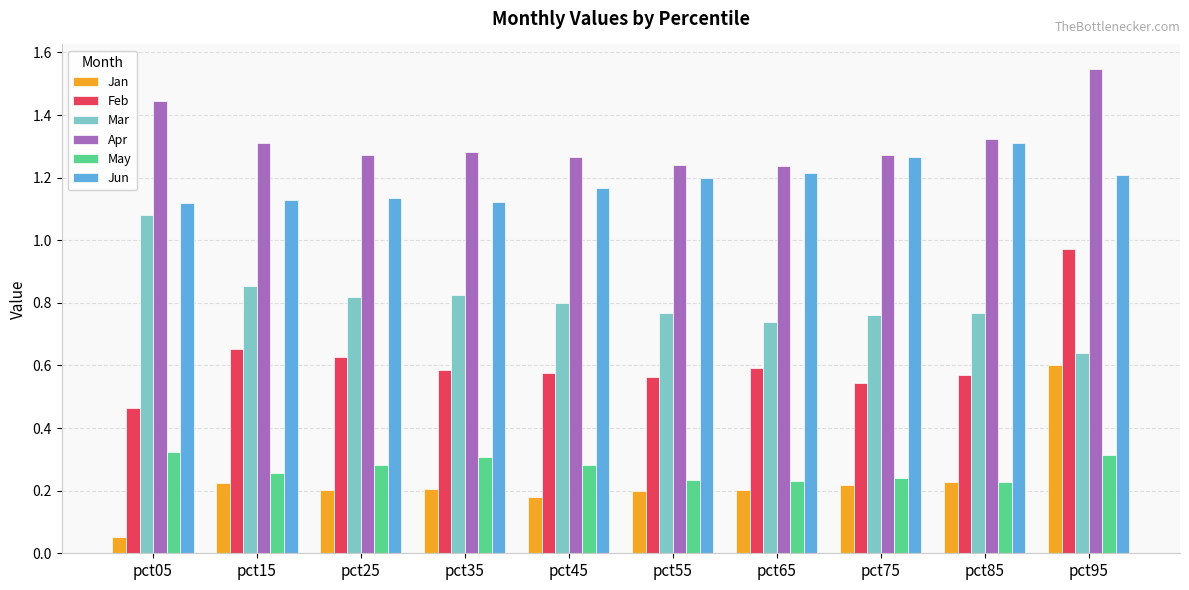

Between pct65 and pct95, which series saw the biggest shift?

Jan